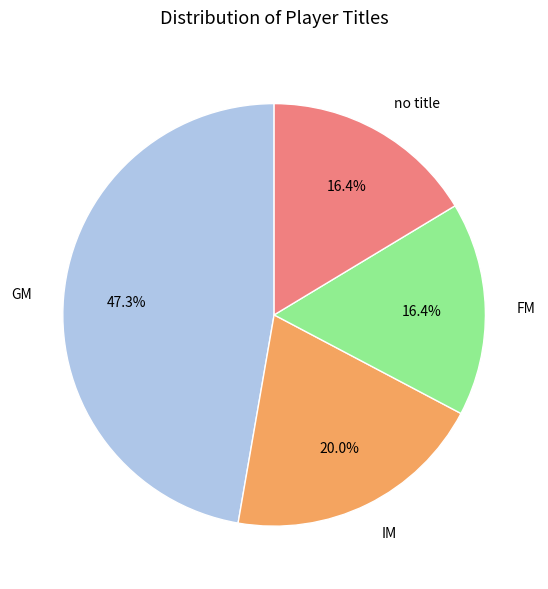

The FM slice represents 16% of the pie. True or false?

True